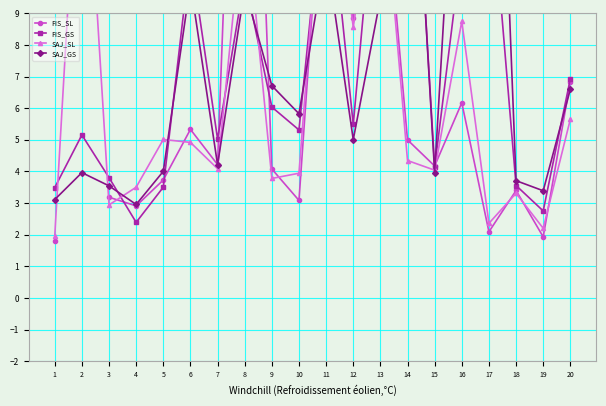

How many intersections are there between SAJ_SL and SAJ_GS?

10